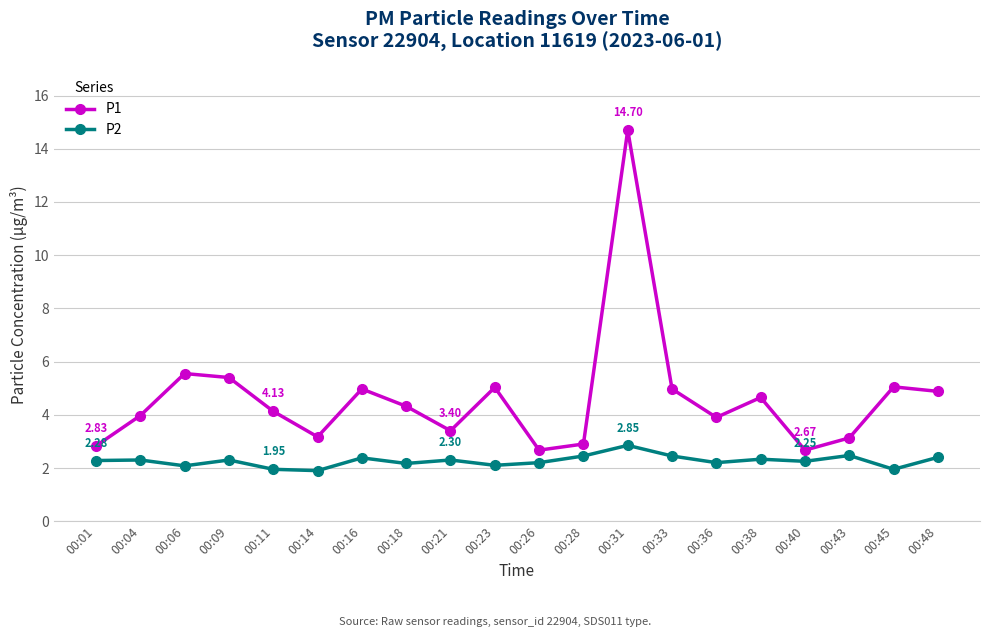

Rank the series at 00:16 from lowest to highest value.

P2, P1